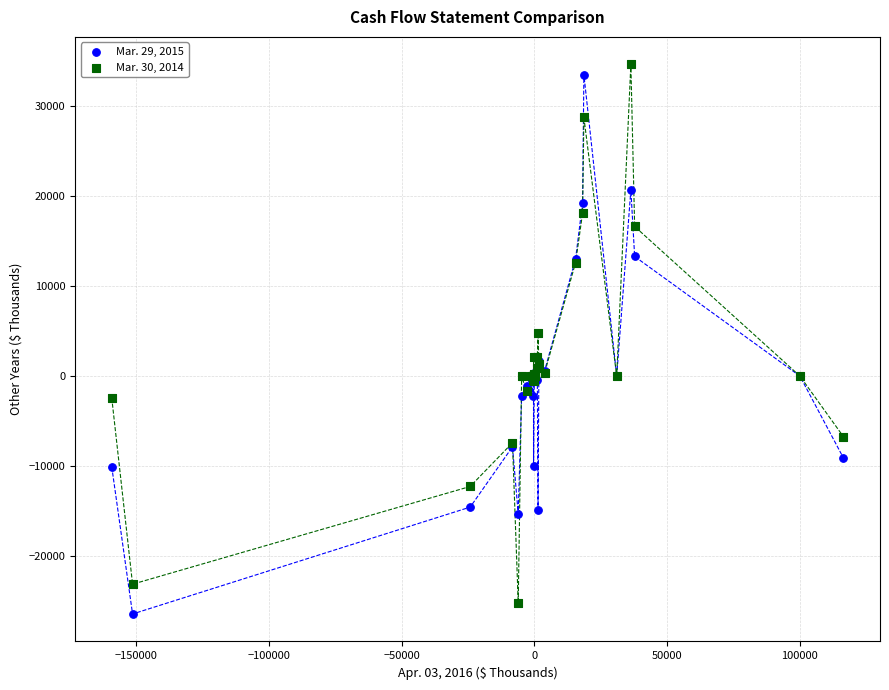

What is the X range (max minus min) for the scatter plot?

275593